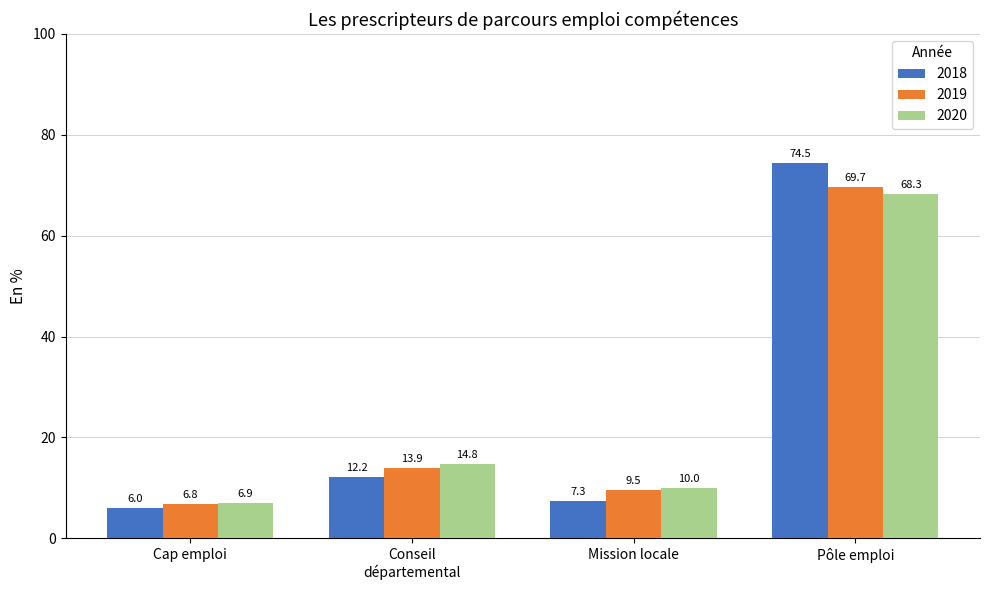

How many values in the 2018 series exceed 12?

2